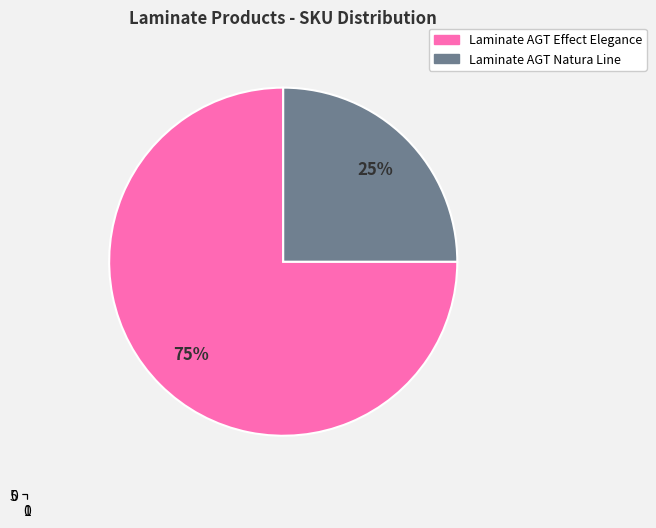

The 258151995 slice represents 14% of the pie. True or false?

False